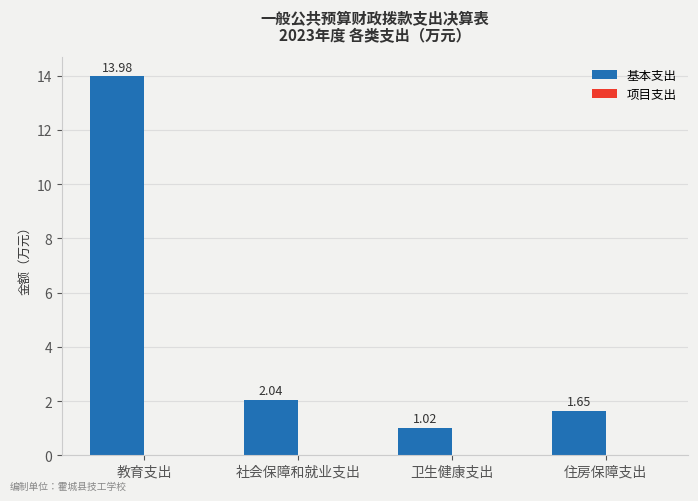

Which label corresponds to the smallest value in the chart?

卫生健康支出